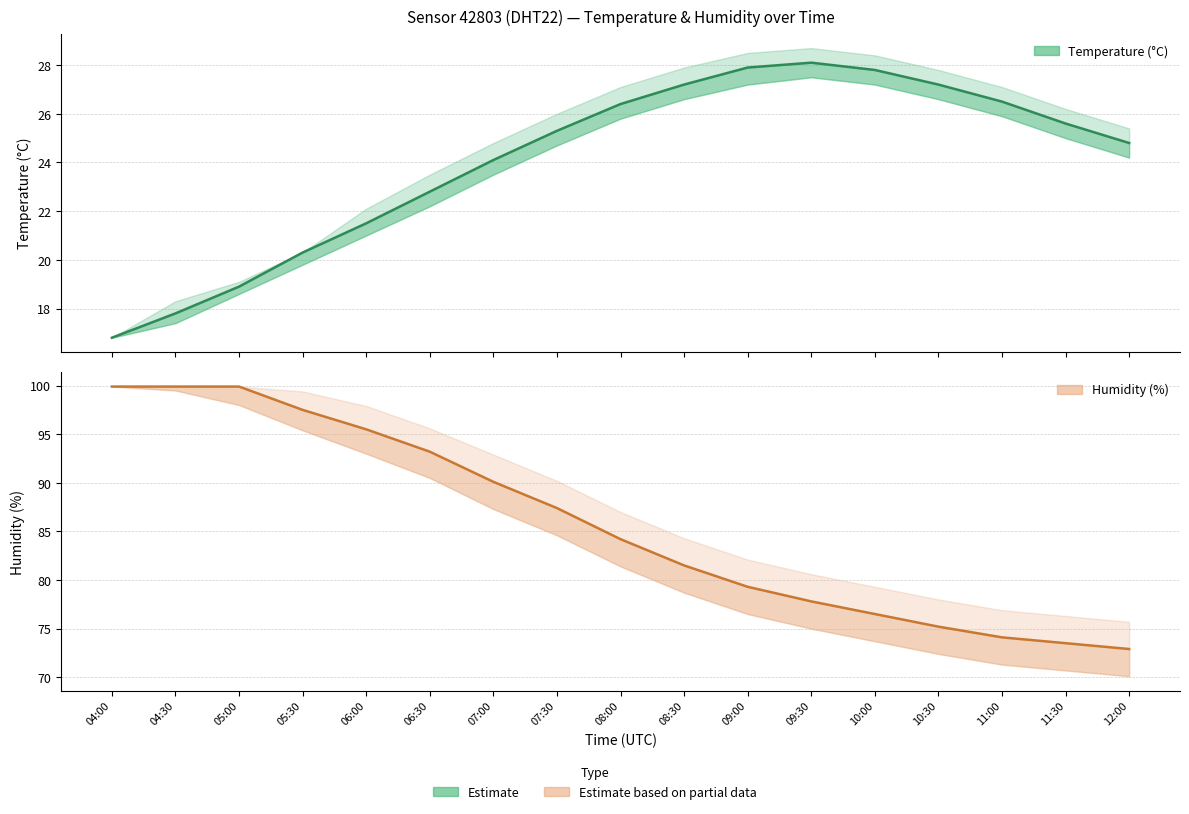

What is the average value of the humidity series?

85.8